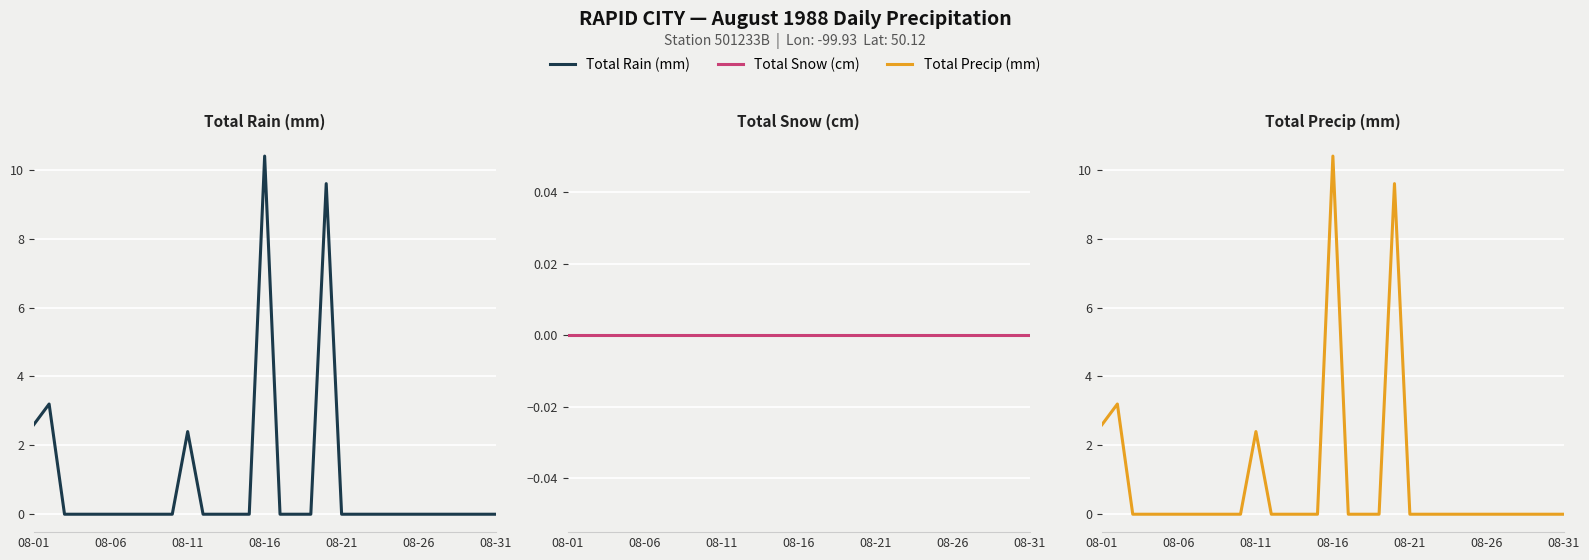

What is the maximum value for Total Rain (mm)?

10.4